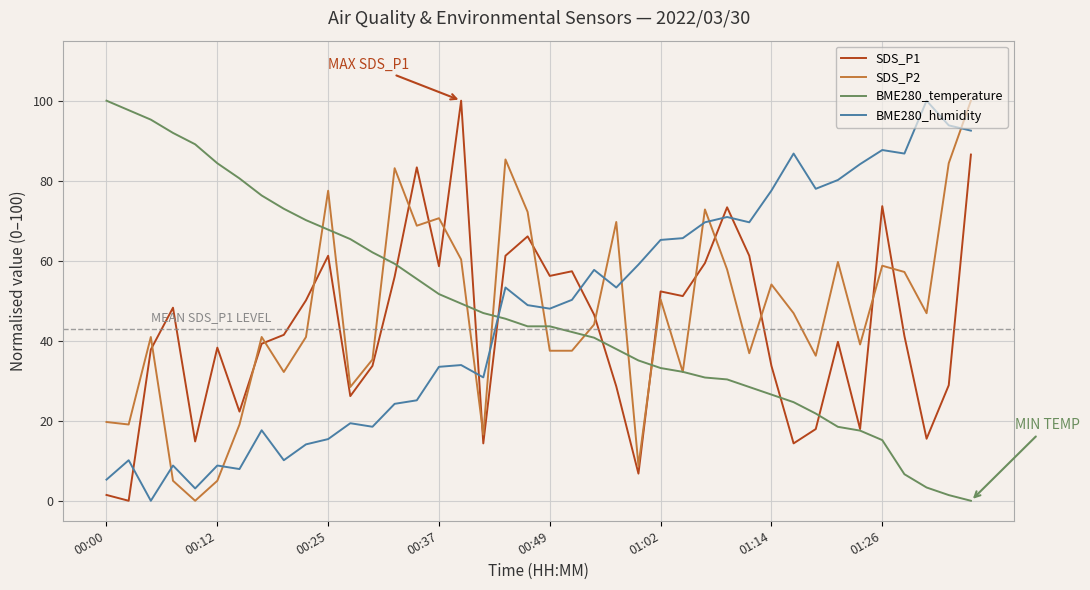

What is the maximum value for SDS_P1?

100.0